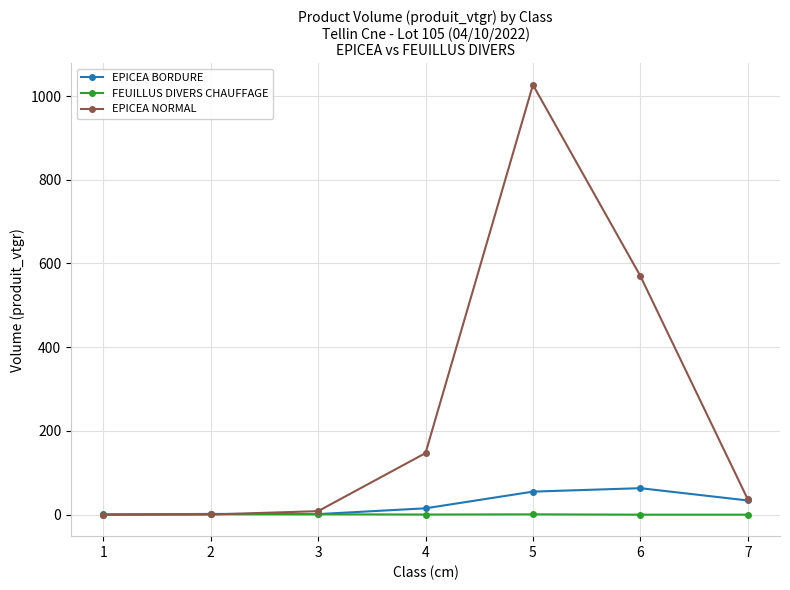

Which series has the largest range (max minus min)?

EPICEA NORMAL